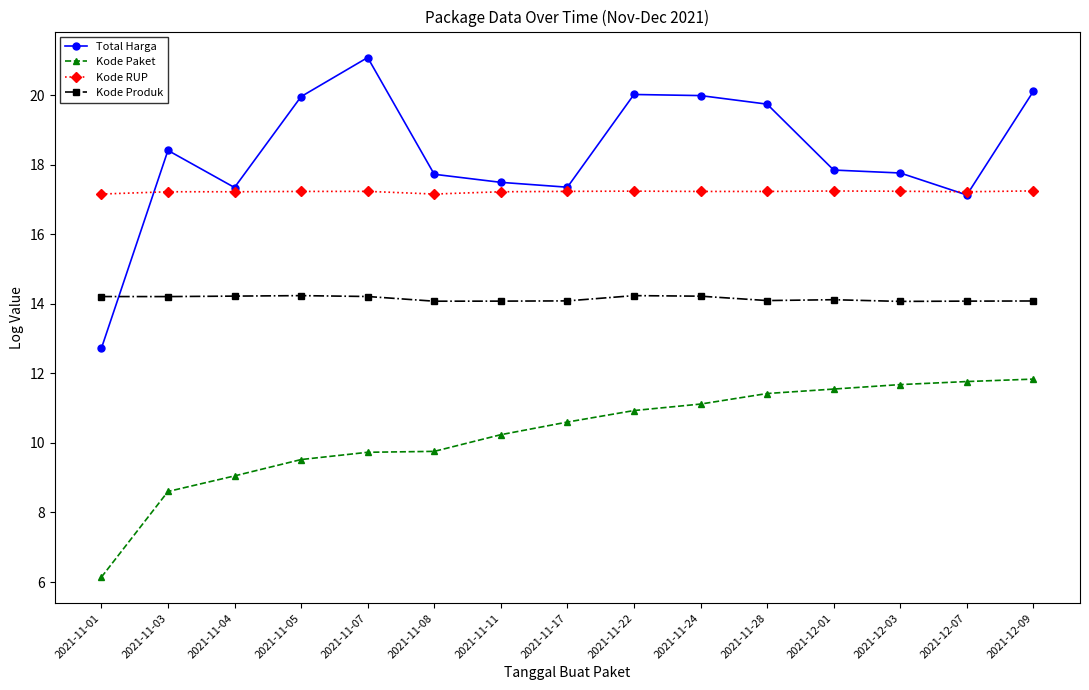

Which label corresponds to the largest value in the chart?

2021-11-07